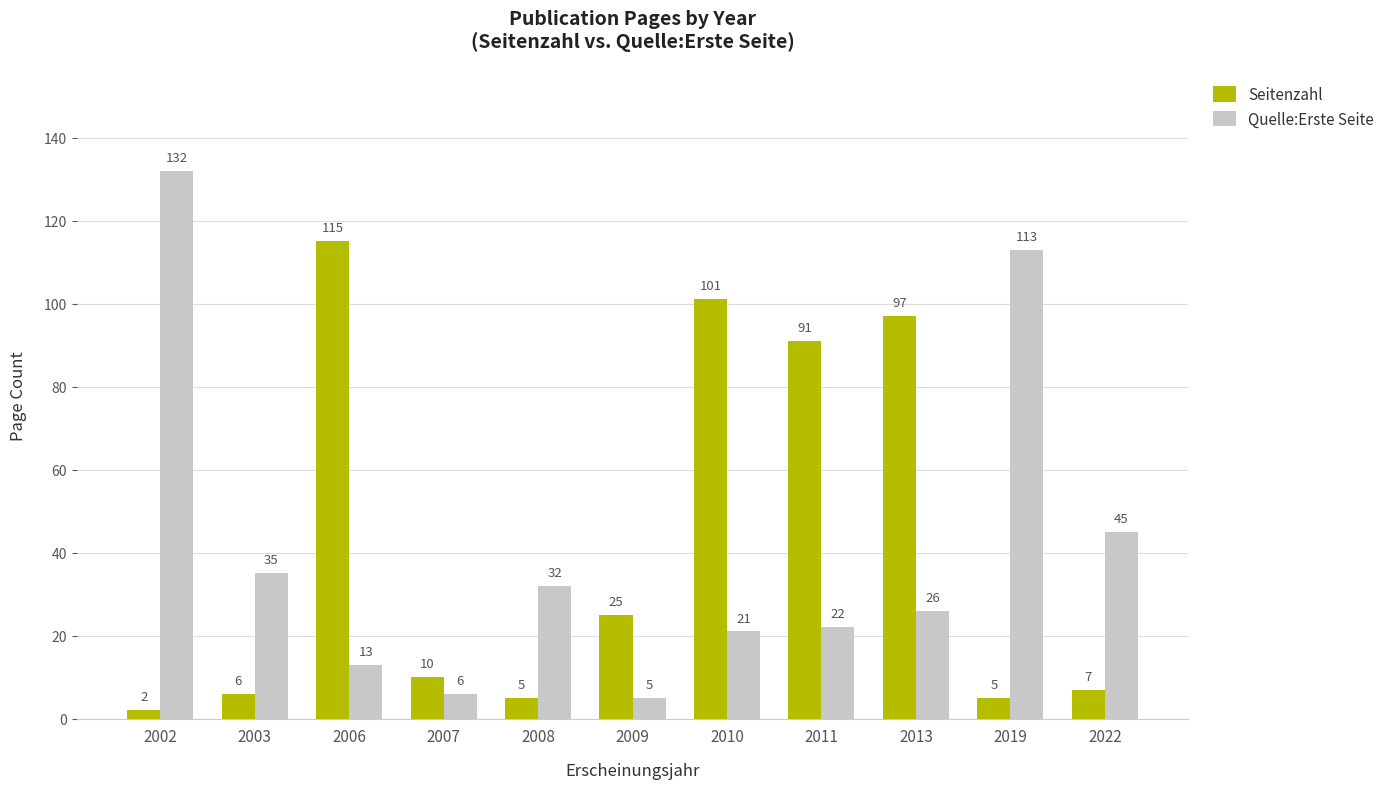

At which category does the chart reach its minimum across all series?

2002